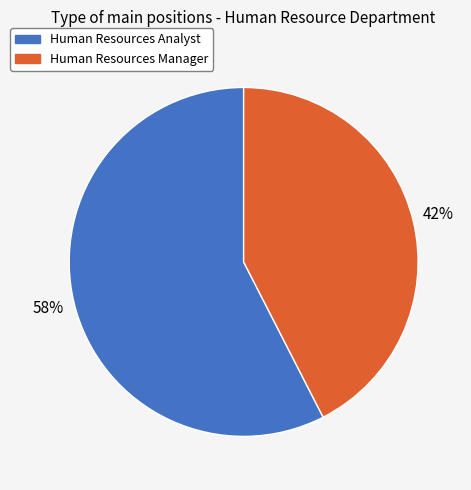

Which category has the biggest portion of the pie?

Human Resources Analyst